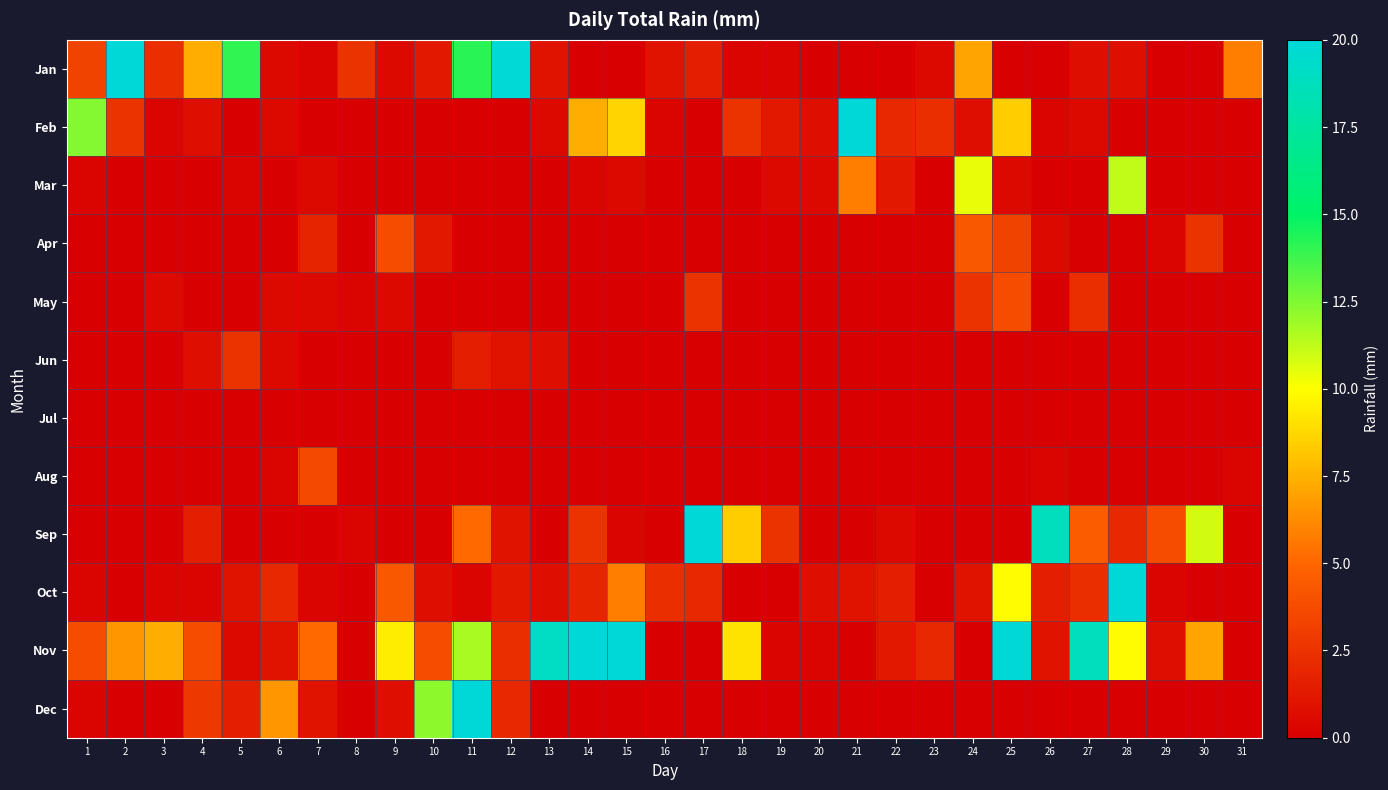

Between 6 and 31, which is larger?

31